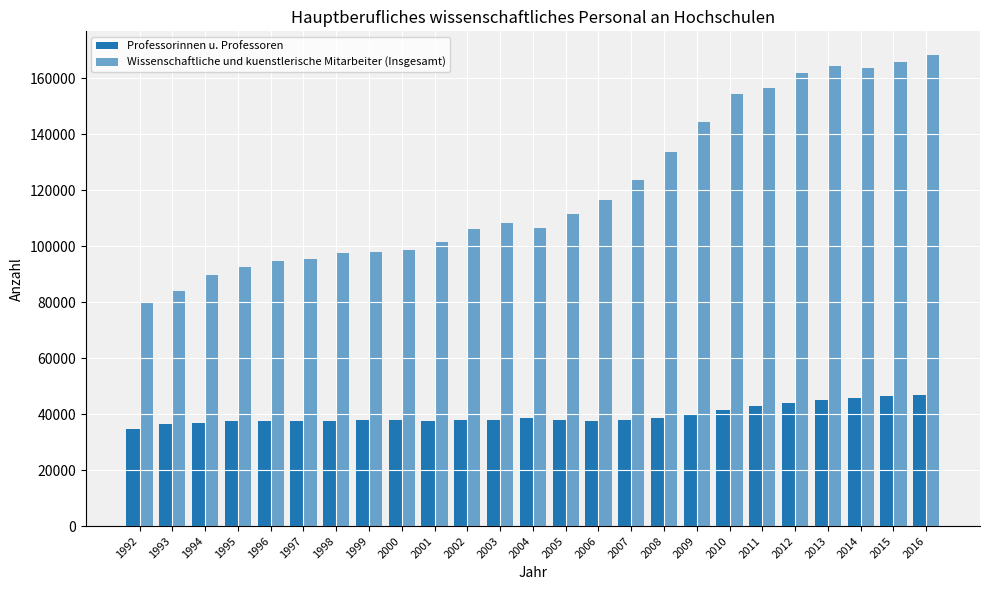

Where does the Wissenschaftliche und kuenstlerische Mitarbeiter (Insgesamt) series first go above 108318?

2005